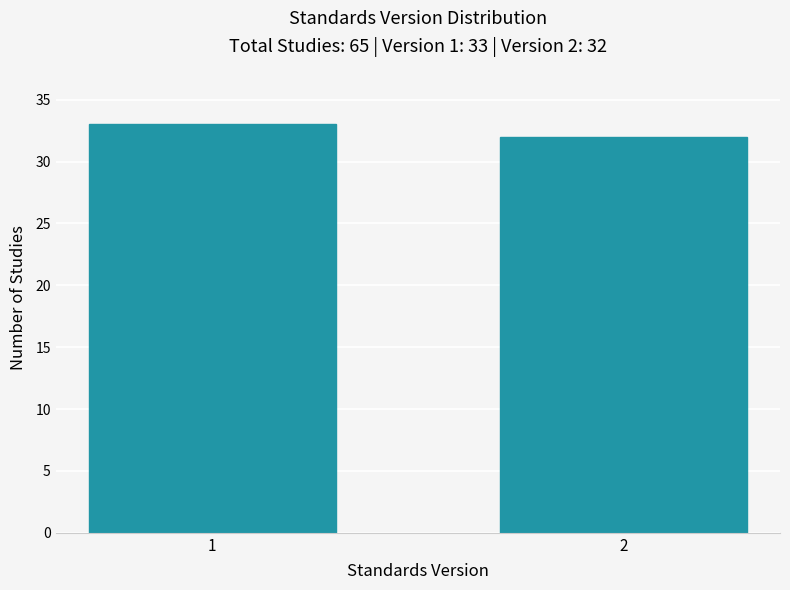

Reading right to left, what are all the values shown in this chart?

2=32	1=33